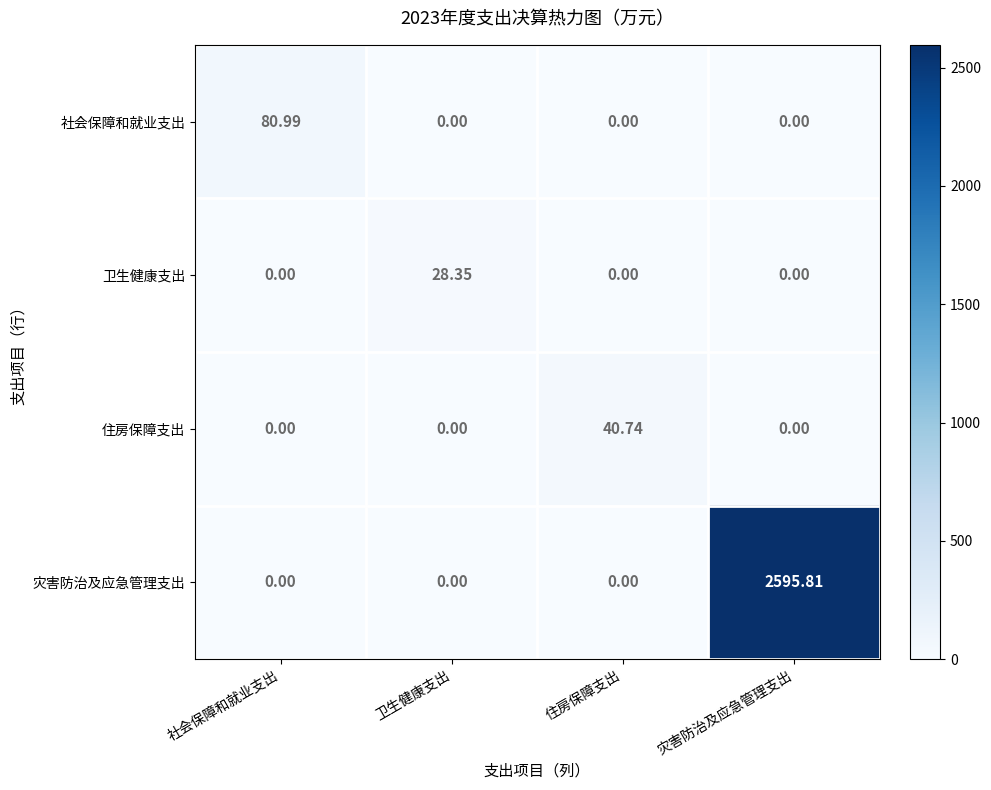

What is the spread (max minus min) of values at 灾害防治及应急管理支出?

2595.8